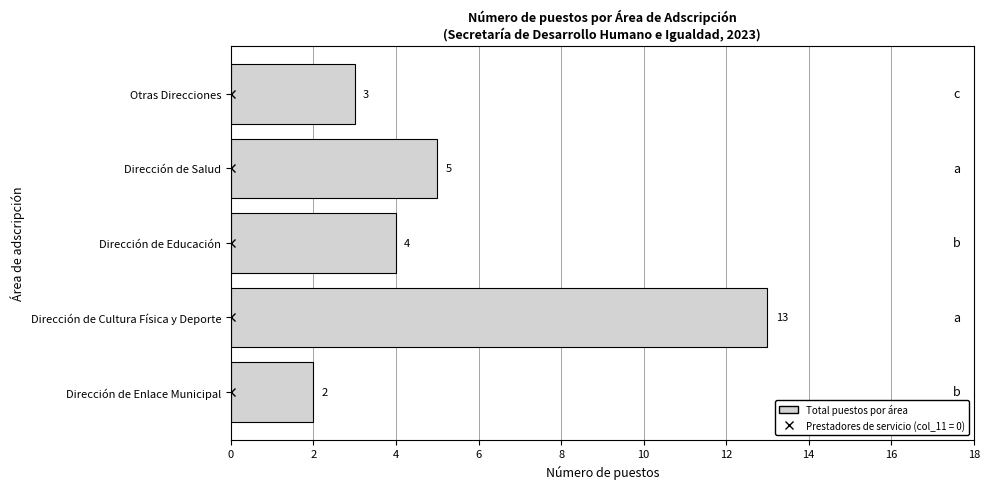

Approximately how many times larger is the value at Dirección de Cultura Física y Deporte compared to Dirección de Salud?

2.6